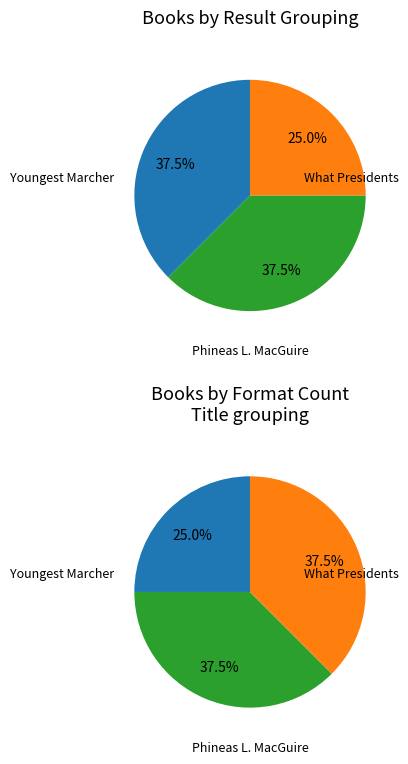

To the nearest percent, what is the combined percentage of Phineas L. MacGuire and Youngest Marcher?

75%